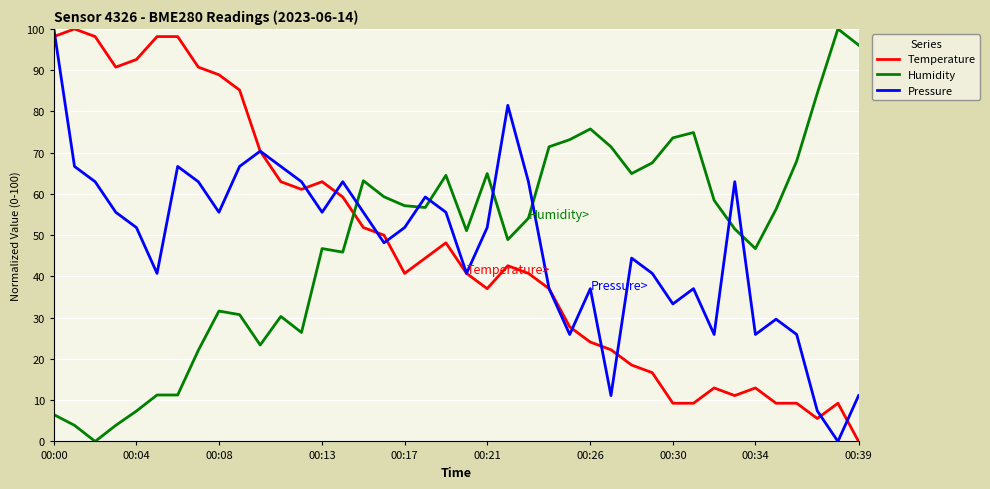

What is the maximum value for Temperature?

100.0